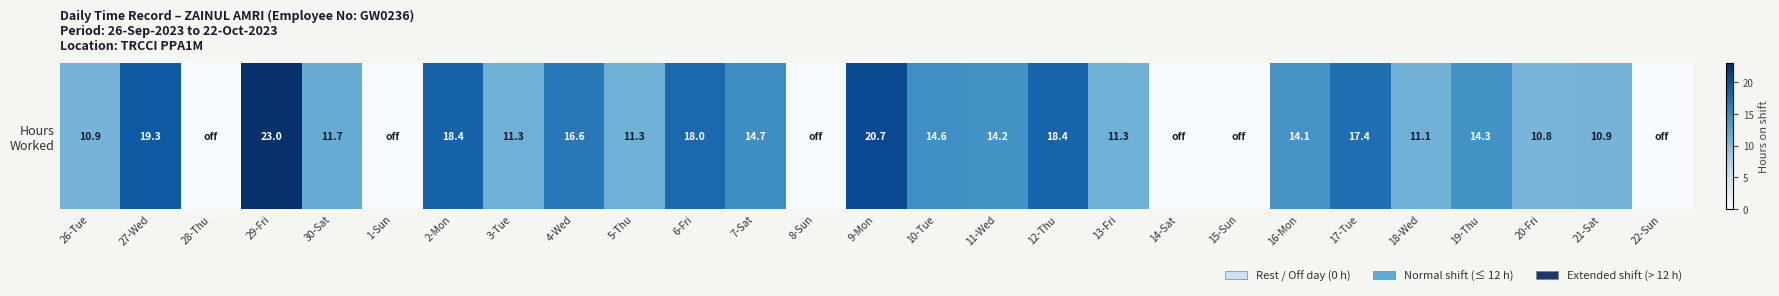

List the labels in order of value, smallest first.

28-Thu, 1-Sun, 8-Sun, 14-Sat, 15-Sun, 22-Sun, 20-Fri, 26-Tue, 21-Sat, 18-Wed, 13-Fri, 3-Tue, 5-Thu, 30-Sat, 16-Mon, 11-Wed, 19-Thu, 10-Tue, 7-Sat, 4-Wed, 17-Tue, 6-Fri, 12-Thu, 2-Mon, 27-Wed, 9-Mon, 29-Fri